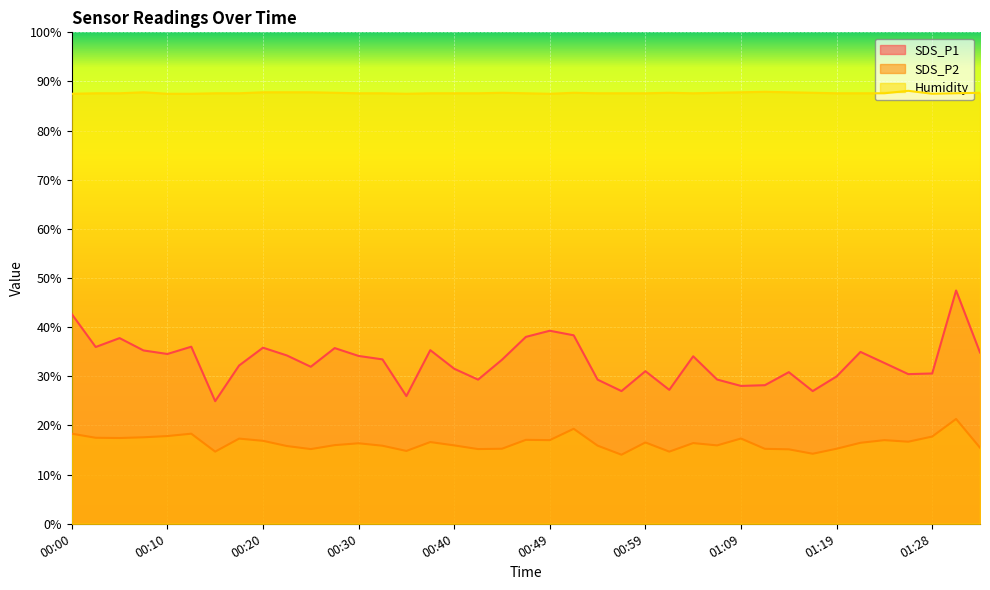

How many Humidity values are between 87 and 88?

38